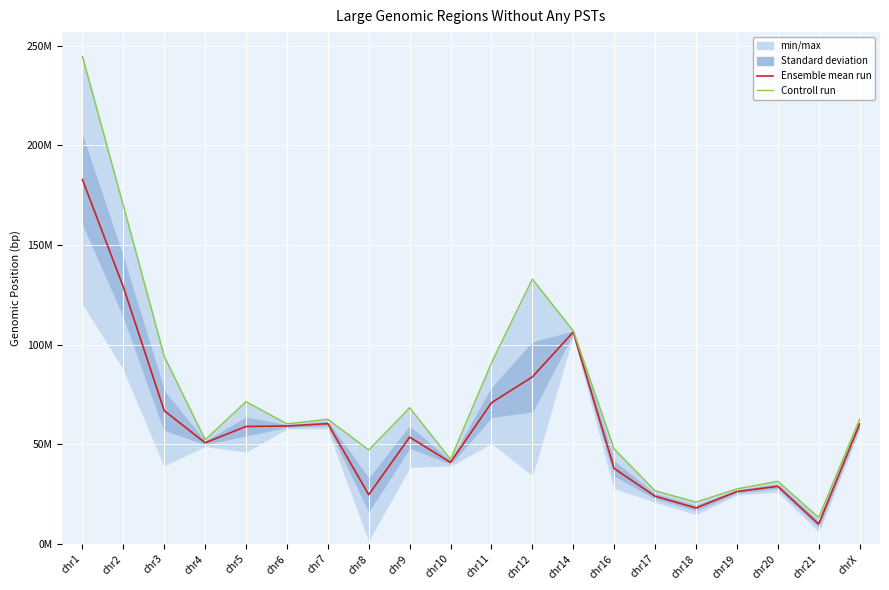

At which category does Ensemble mean run reach its first local peak?

chr7